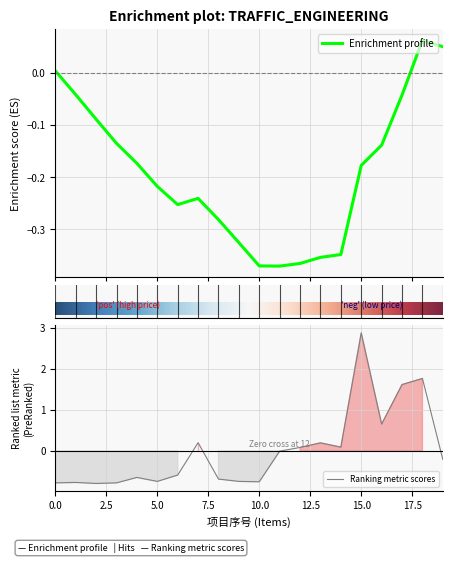

What is the highest value of the Ranking metric scores series?

2.9